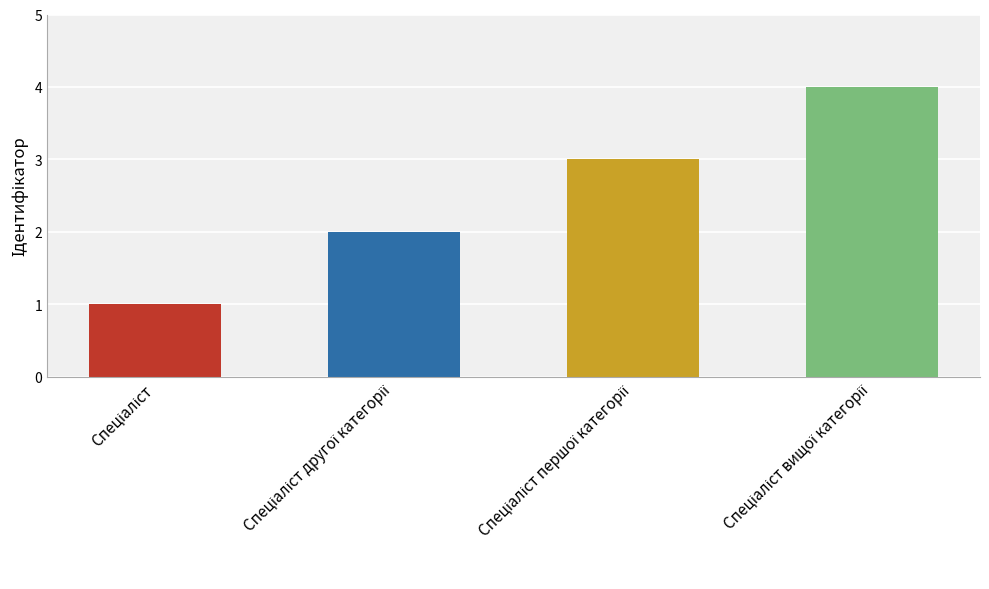

What is the greatest value displayed?

4